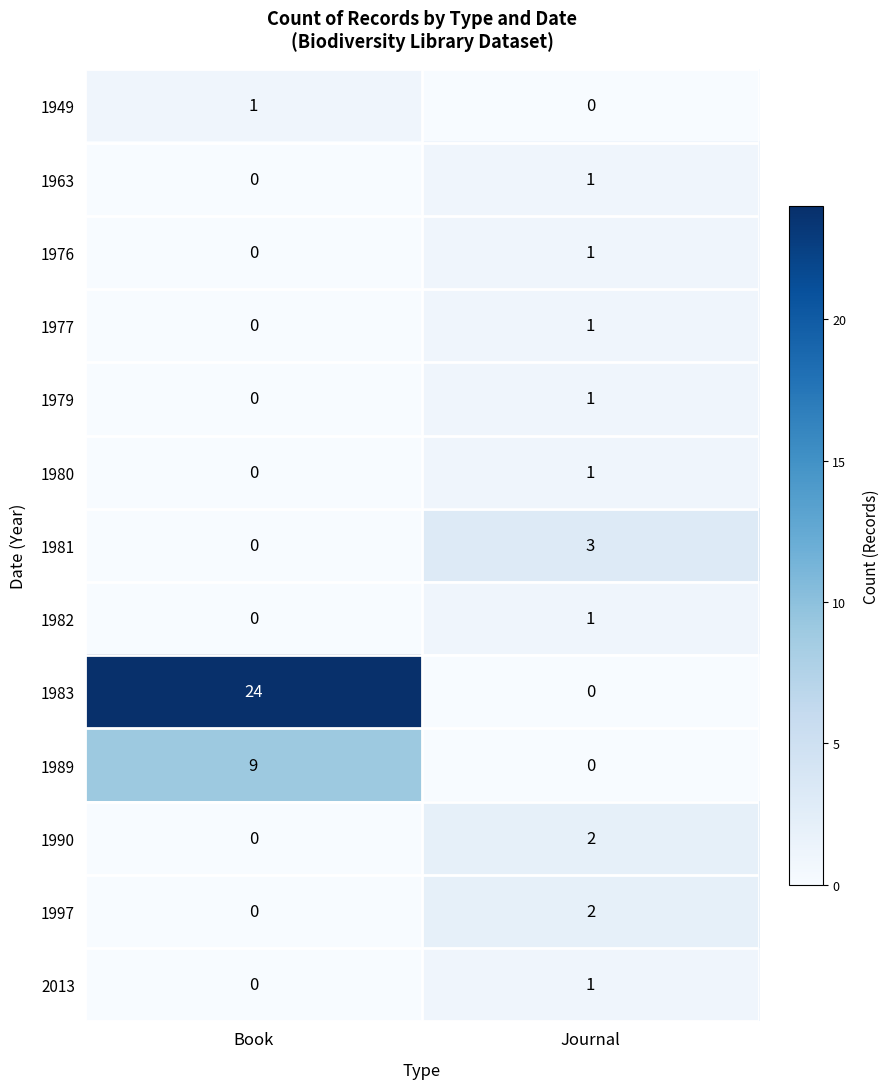

What is the maximum value for 1989?

9